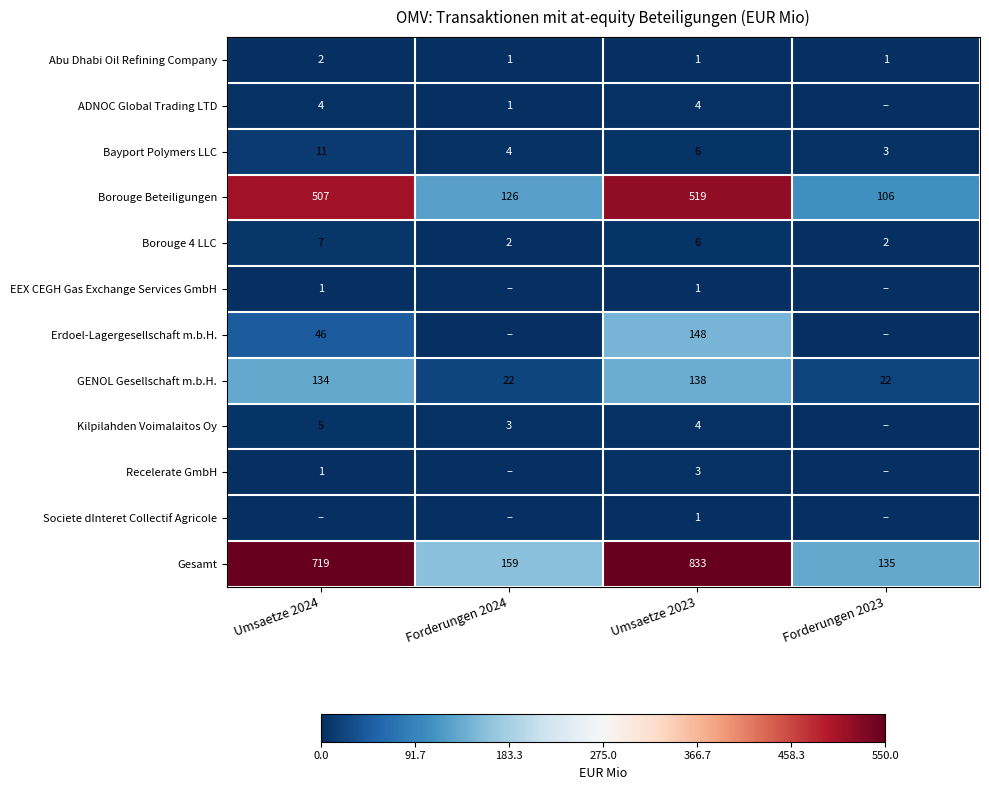

What is the difference between the second highest and second lowest values in the Borouge Beteiligungen series?

381